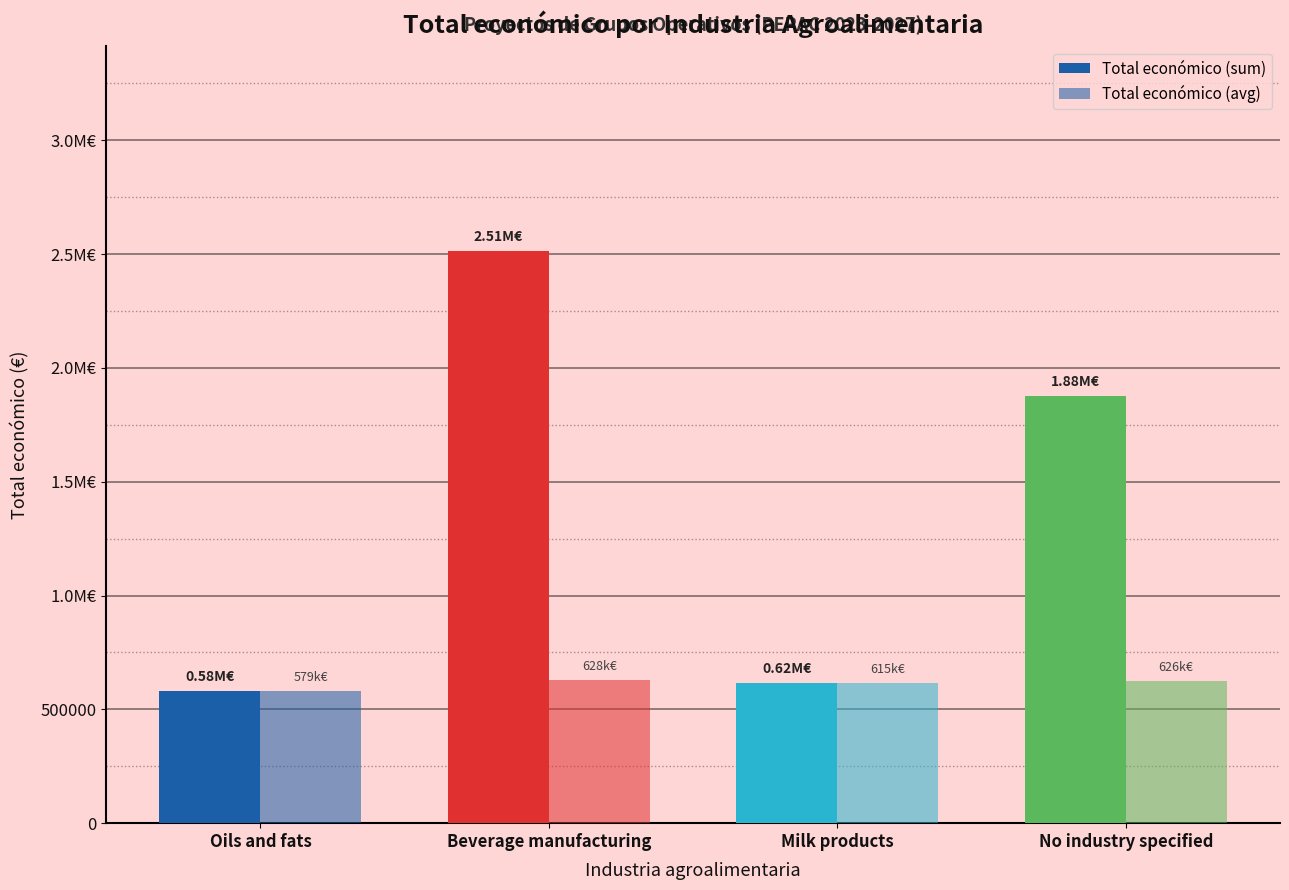

Is it true that Total económico (avg) equals 615375.0 at Milk products?

True